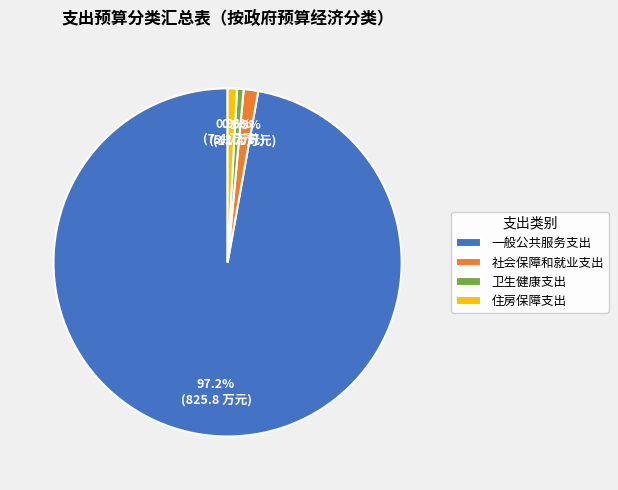

How many segments does this pie chart have?

4